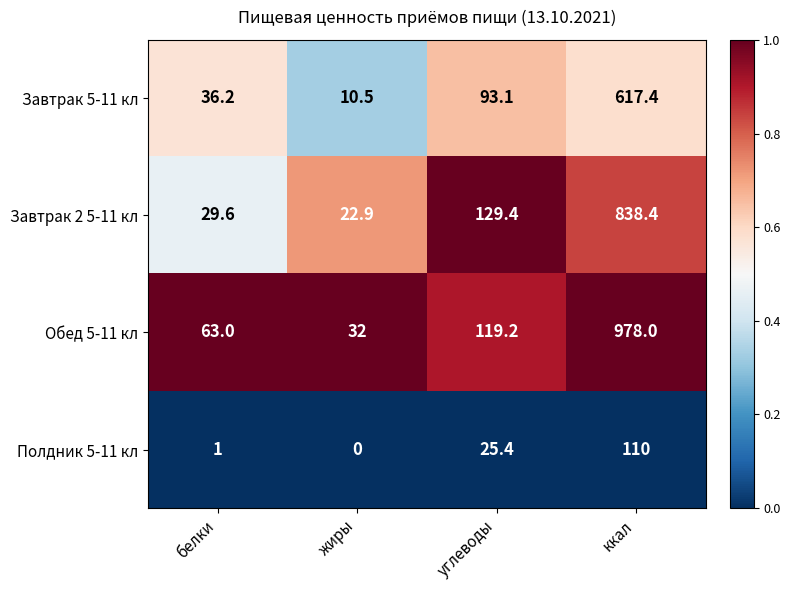

The Завтрак 2 5-11 кл series shows 516.4 at ккал. True or false?

False